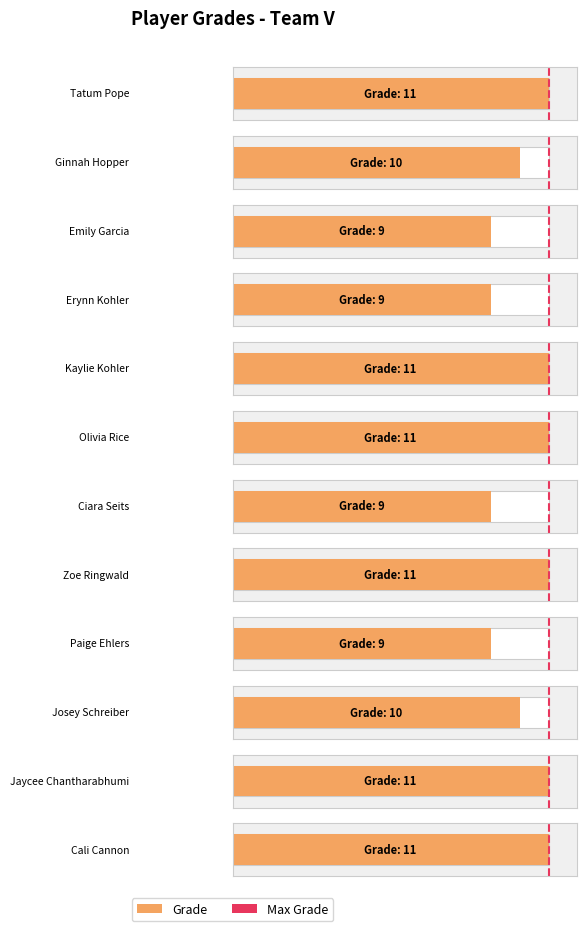

Which category has the lowest value across all series?

Emily Garcia